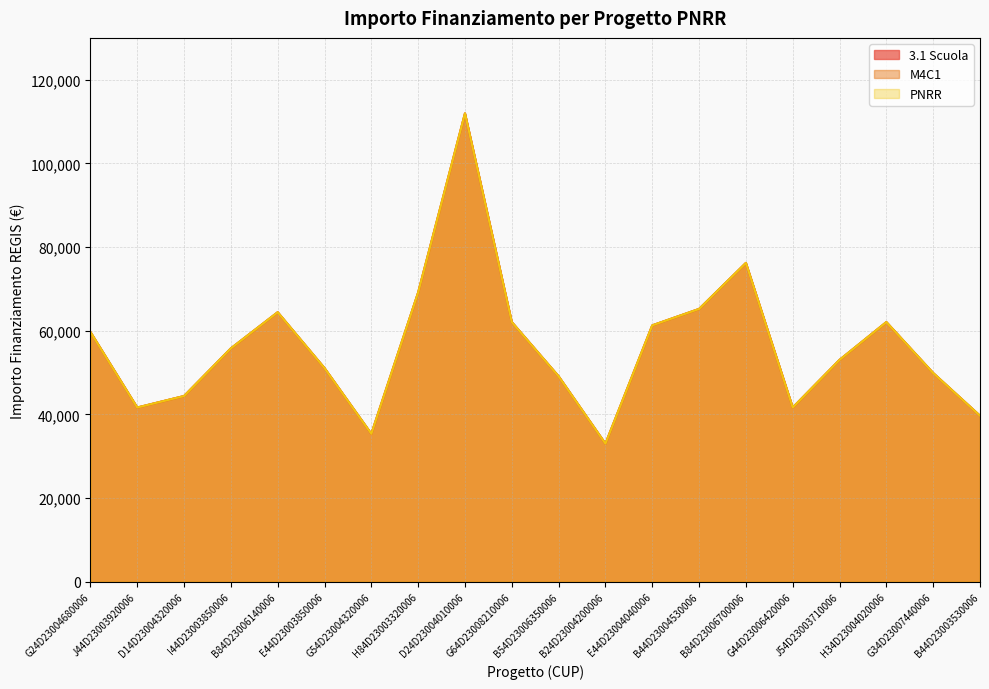

Between B84D23006140006 and E44D23004040006, which series saw the biggest shift?

3.1 Scuola